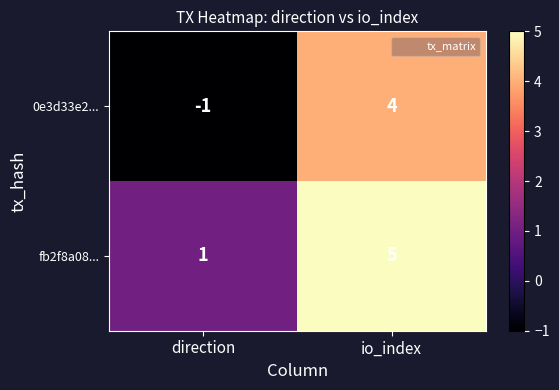

True or false: 0e3d33e2... has a value of -1 at direction.

True